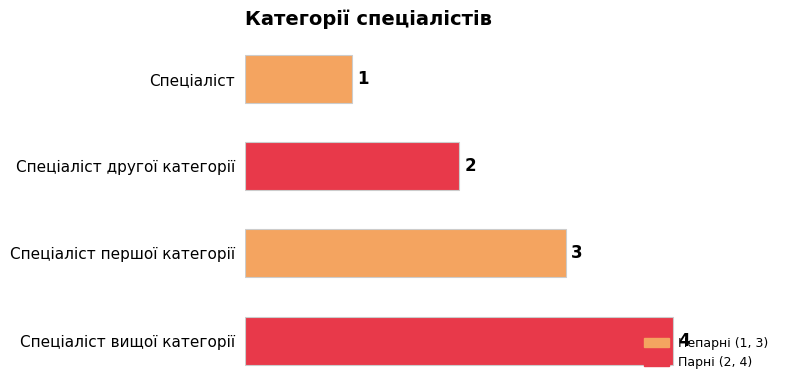

What is the greatest value displayed?

4